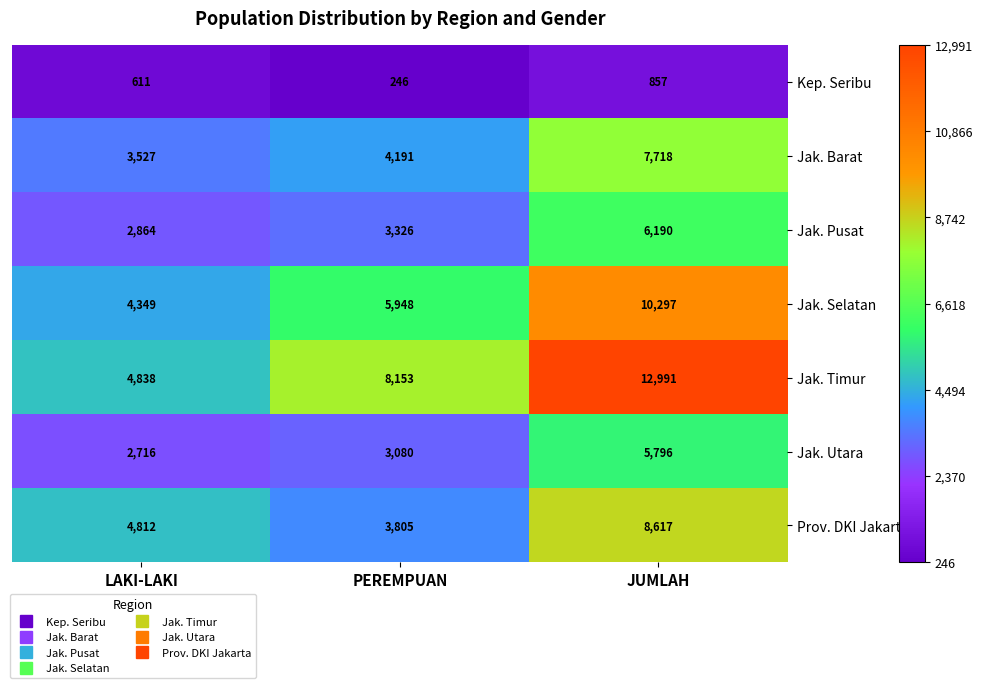

What is the sum of the Prov. DKI Jakarta values at LAKI-LAKI and PEREMPUAN?

8617